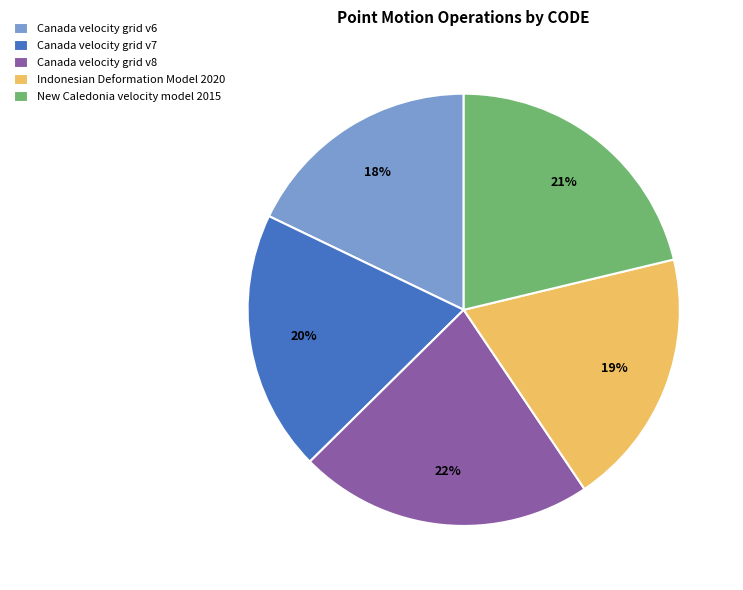

To the nearest percent, what is the difference between the Canada velocity grid v8 and Canada velocity grid v6 slice percentages?

4%